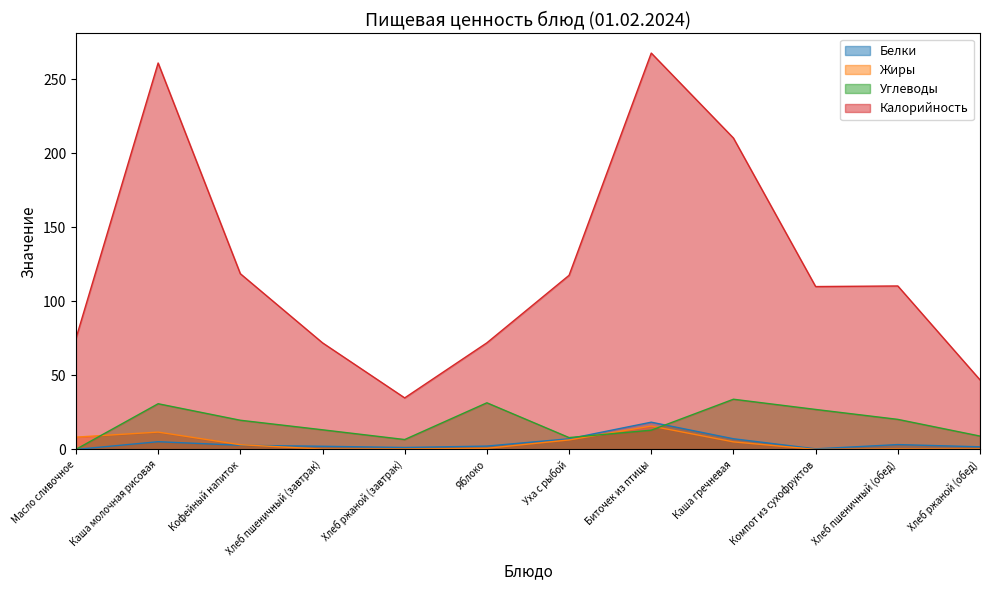

What are all the series names shown in the legend?

Белки, Жиры, Углеводы, Калорийность